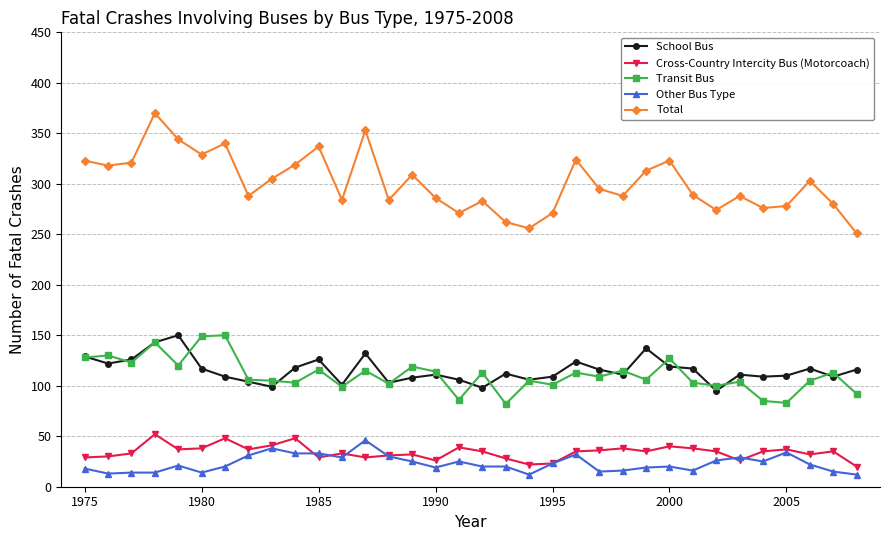

Which series has the largest range (max minus min)?

Total